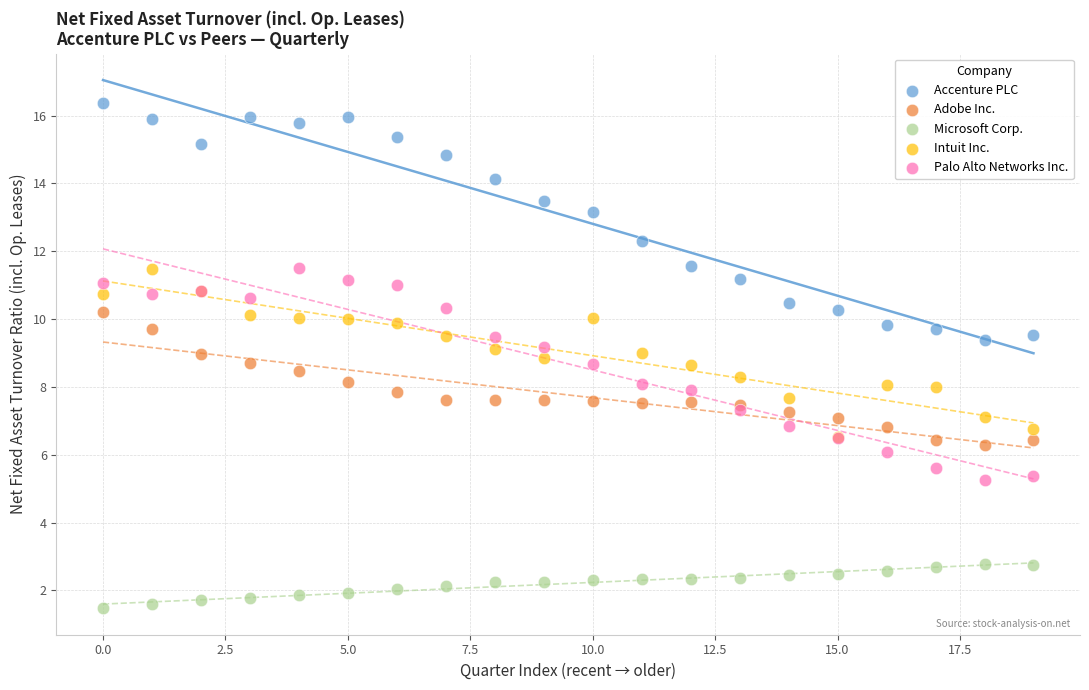

Which series has the widest spread of Y values?

Accenture PLC